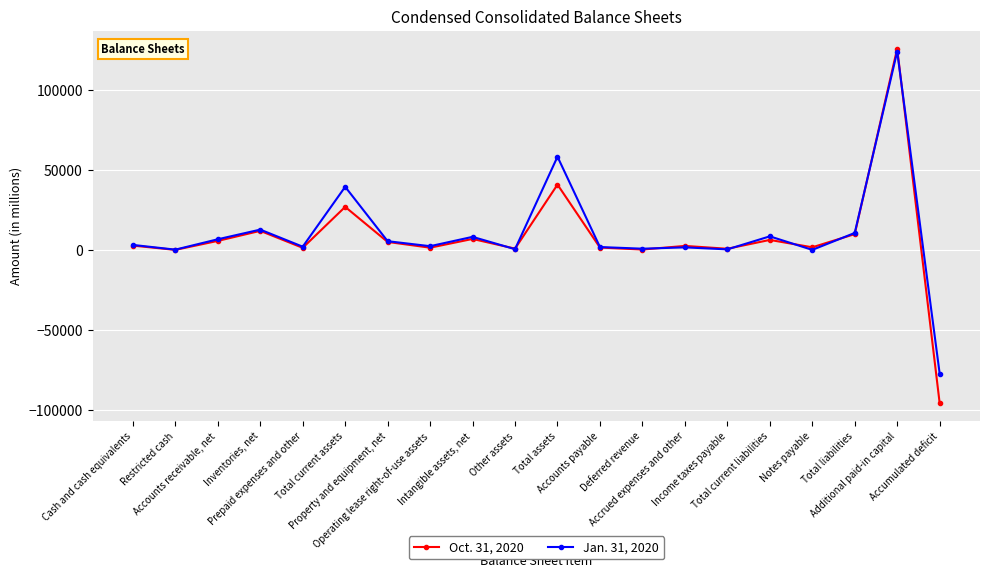

Rank the series by their average value, from highest to lowest.

Jan. 31, 2020, Oct. 31, 2020